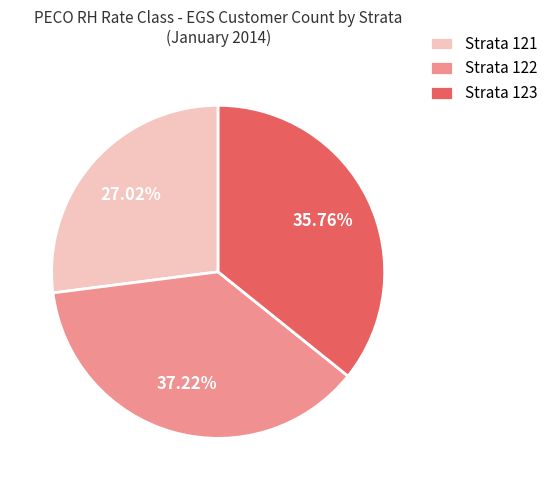

Between Strata 123 and Strata 122, which is larger?

Strata 122